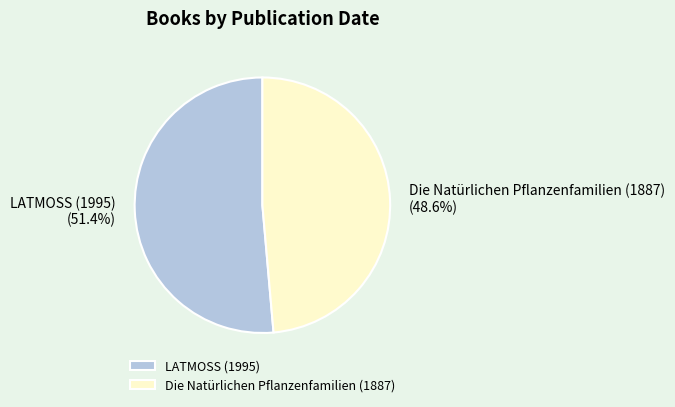

What percentage is the LATMOSS (1995) slice, to the nearest percent?

51%